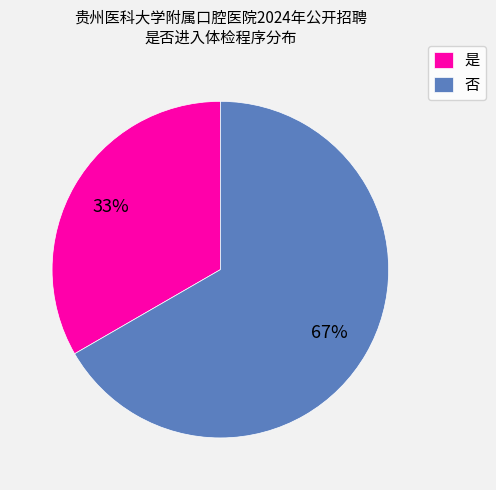

How many slices are in this pie chart?

2